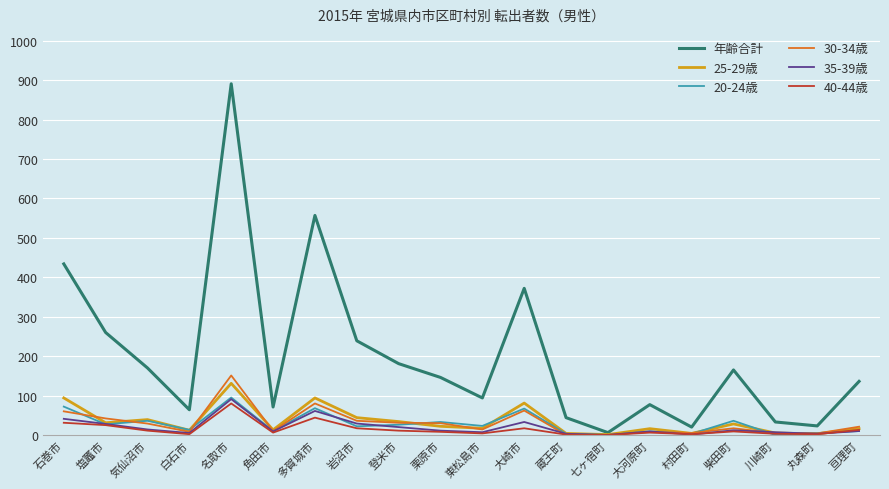

True or false: 年齢合計 has a value of 147 at 塩竈市.

False